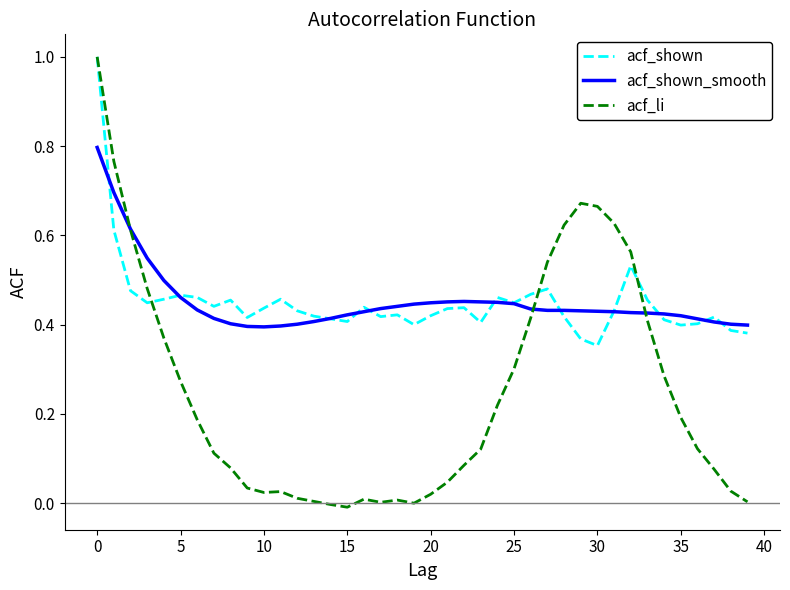

Which series has the largest range (max minus min)?

acf_li